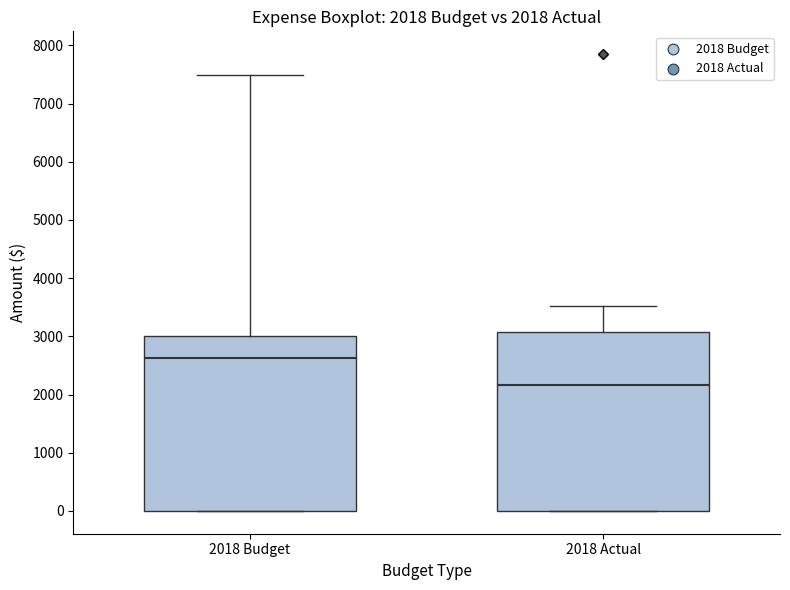

Which box's median line is the lowest?

2018 Actual